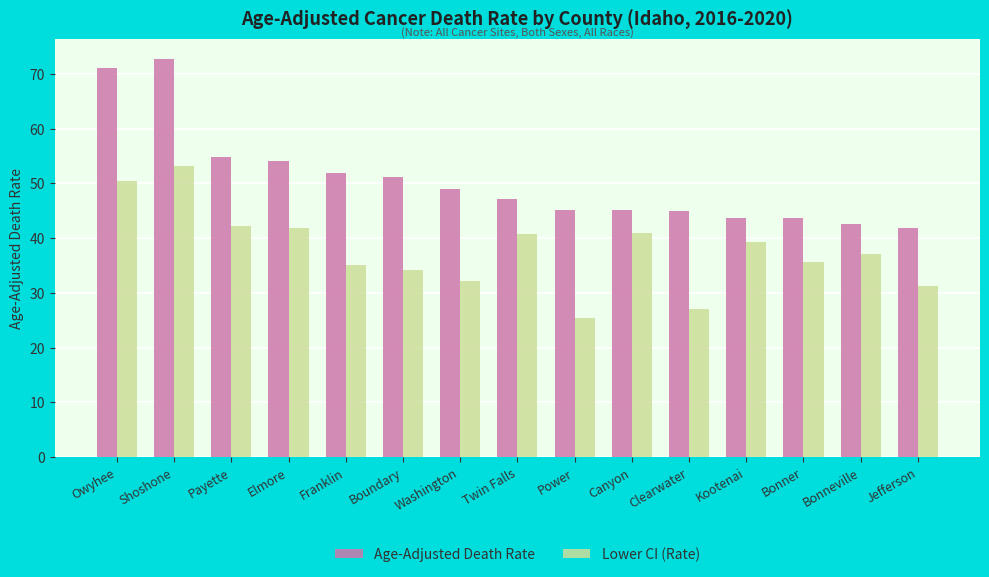

At which label does Lower CI (Rate) first exceed 37?

Owyhee